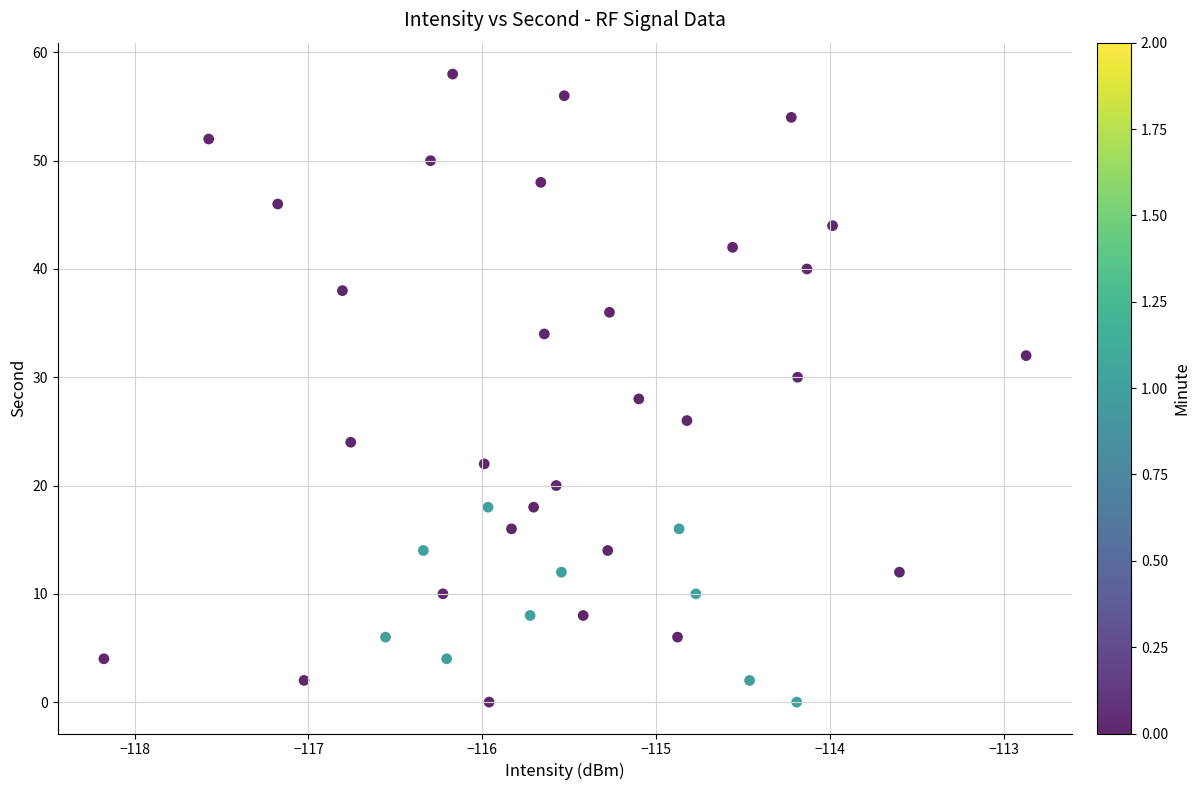

What is the range of Y values (max minus min)?

58